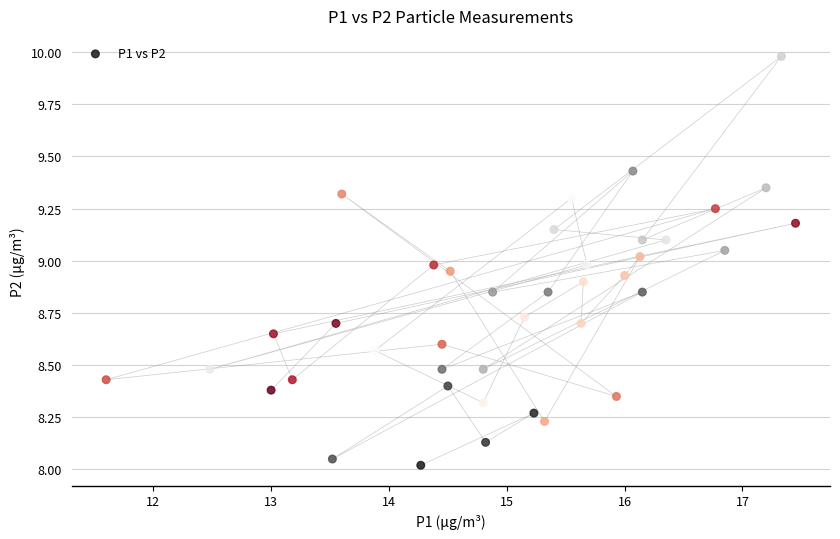

What is the range of Y values (max minus min)?

2.0